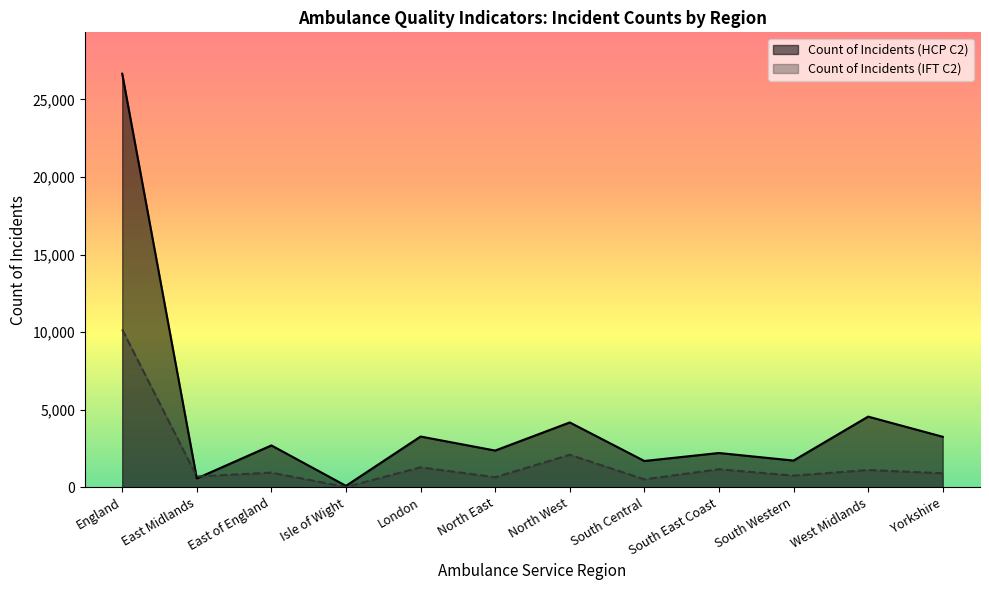

Which category has the highest value across all series?

England